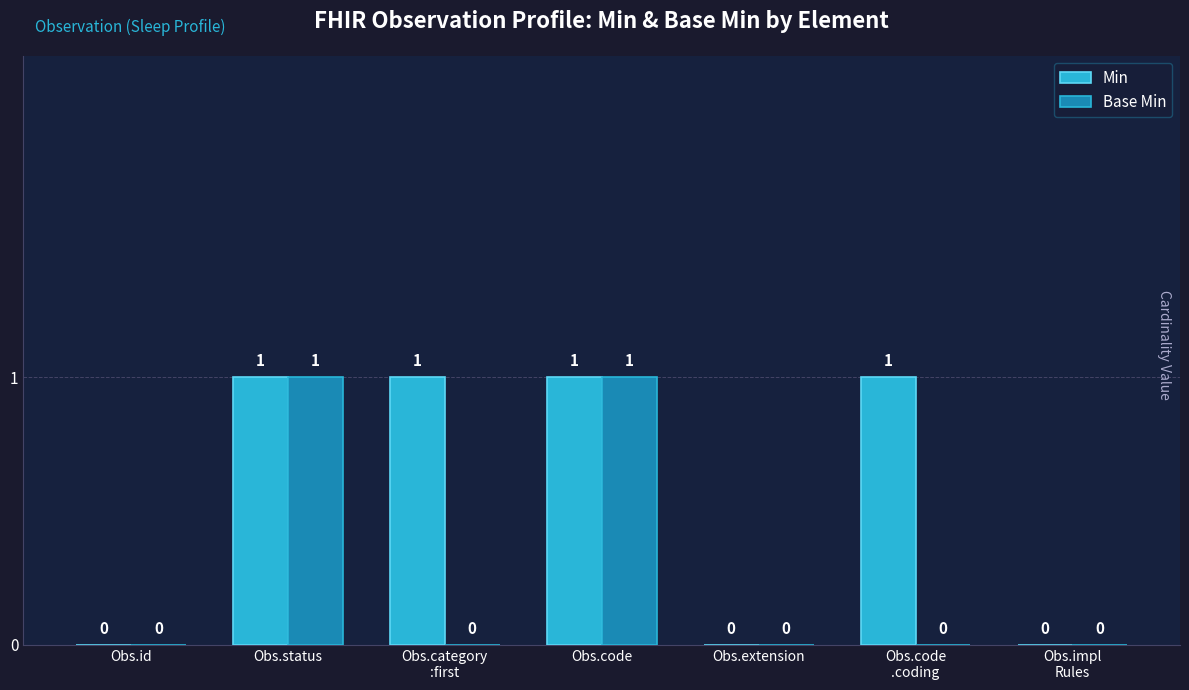

Which series has the largest total across all categories?

Min